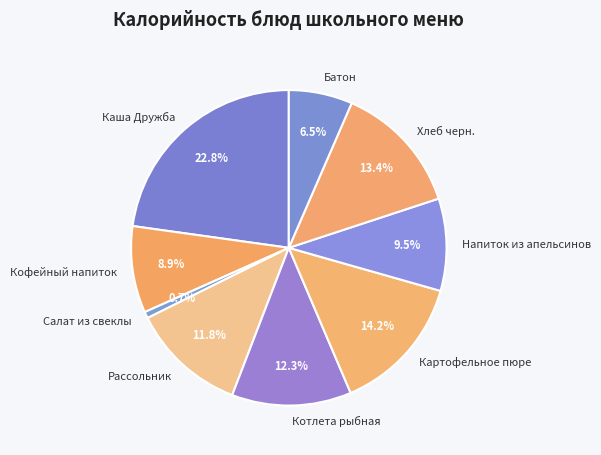

The Рассольник slice represents 19% of the pie. True or false?

False